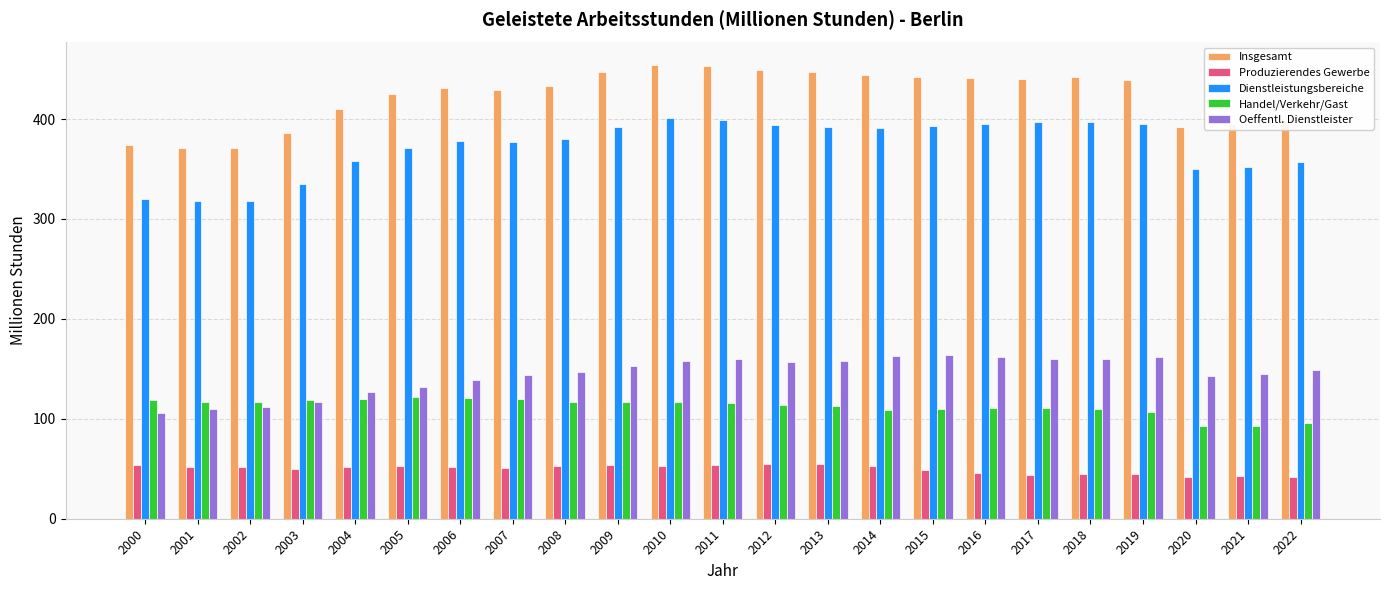

What is the difference between the second highest and minimum values in the Oeffentl. Dienstleister series?

57.0